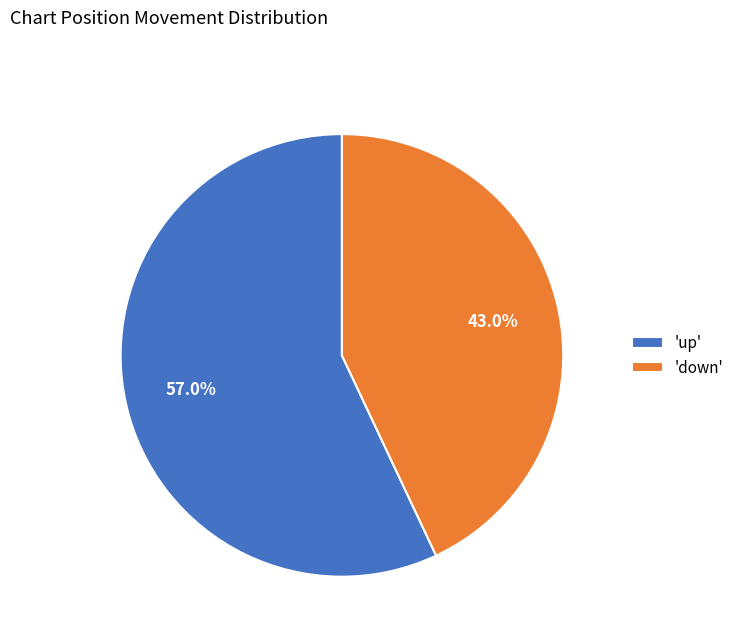

Rank the categories by value from lowest to highest.

'down', 'up'